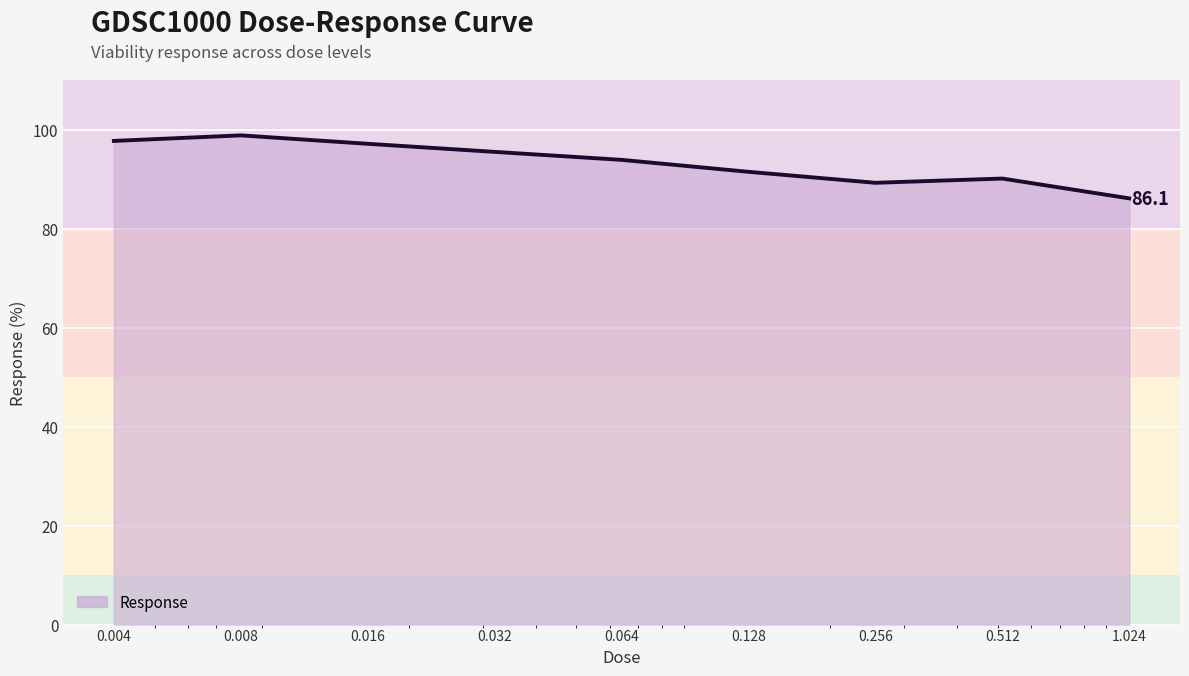

What is the greatest value displayed?

98.8